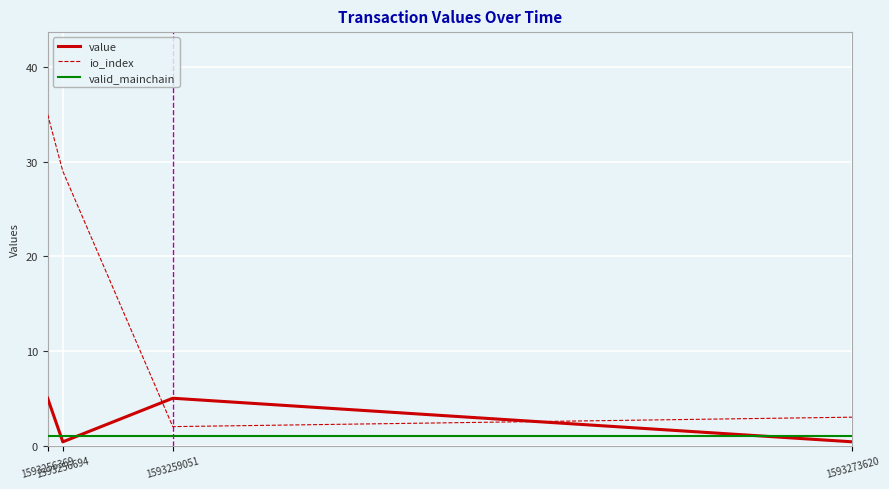

What is the minimum value for io_index?

2.0